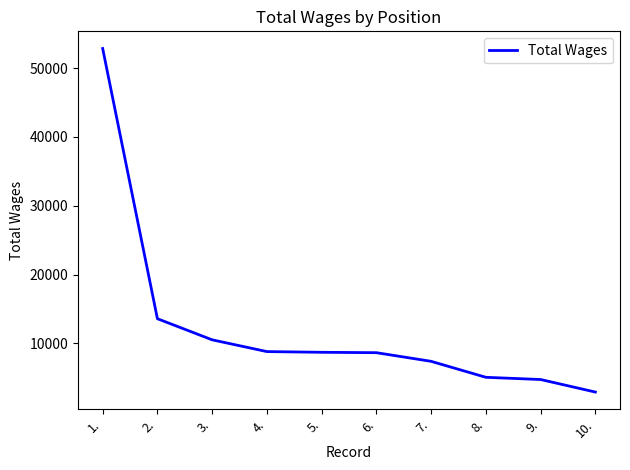

What is the difference between the values at 6. and 1.?

44192